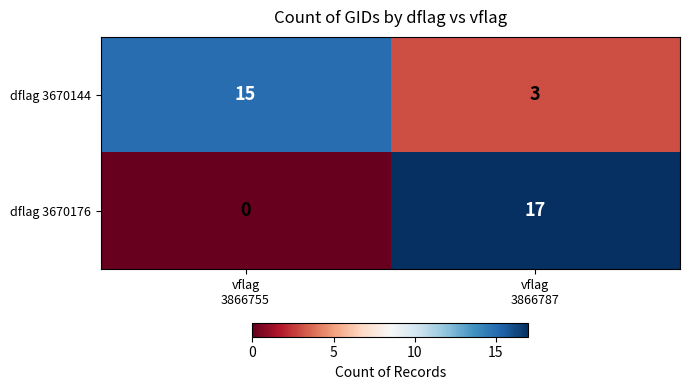

Which series has the largest range (max minus min)?

dflag 3670176